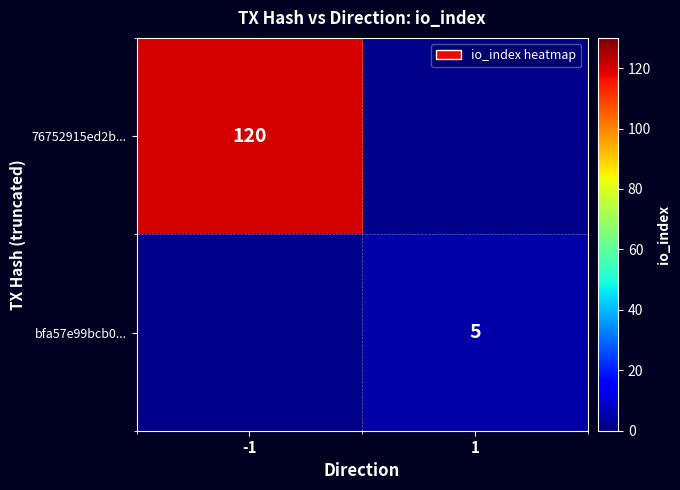

Is it true that 76752915ed2b... equals 181.2 at -1?

False